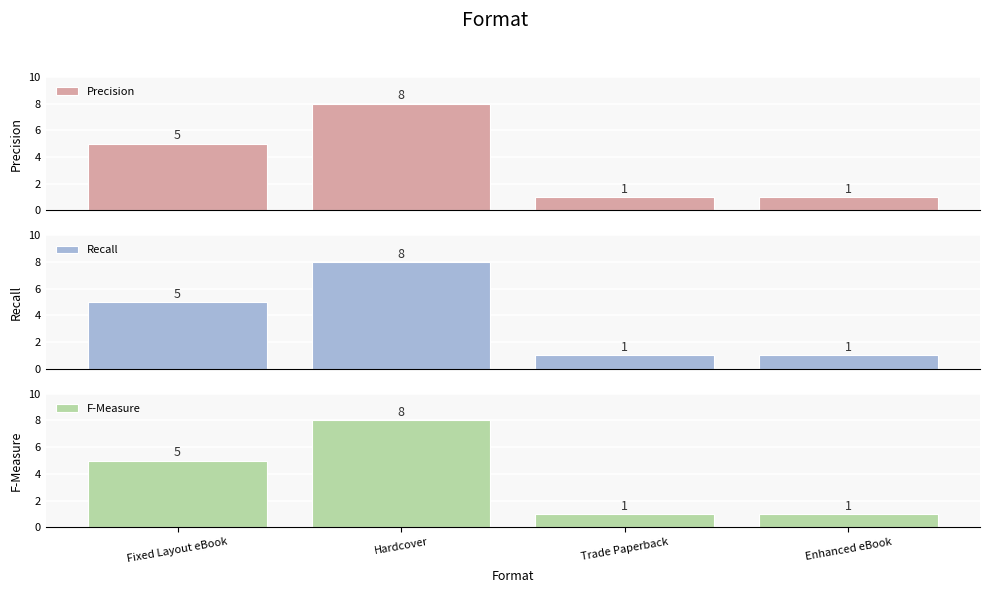

How many bars are there in each group?

3